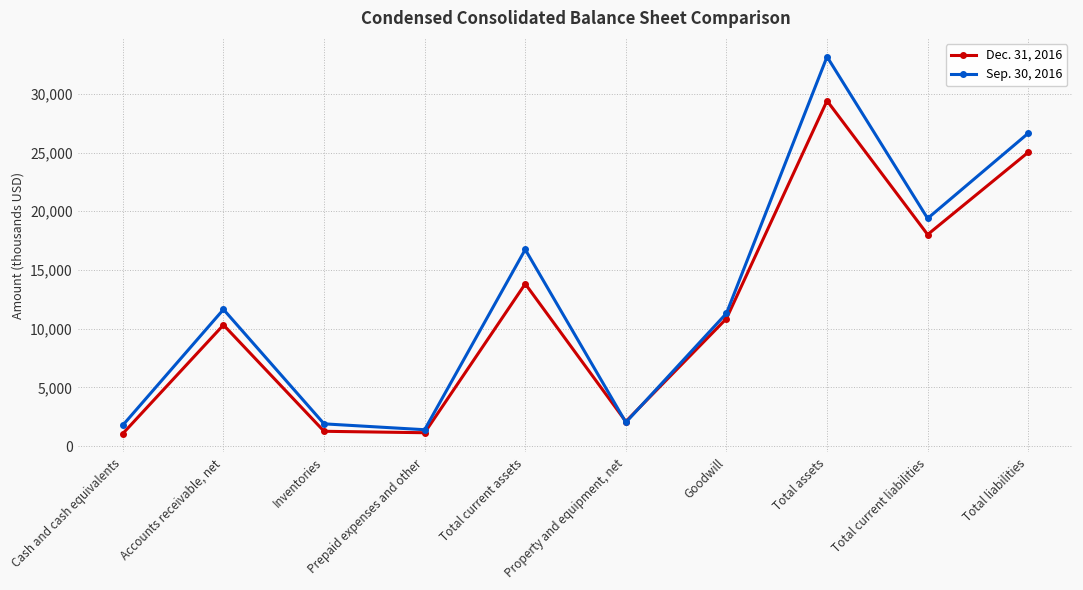

True or false: Dec. 31, 2016 has more than 2 points higher than both neighbors.

True